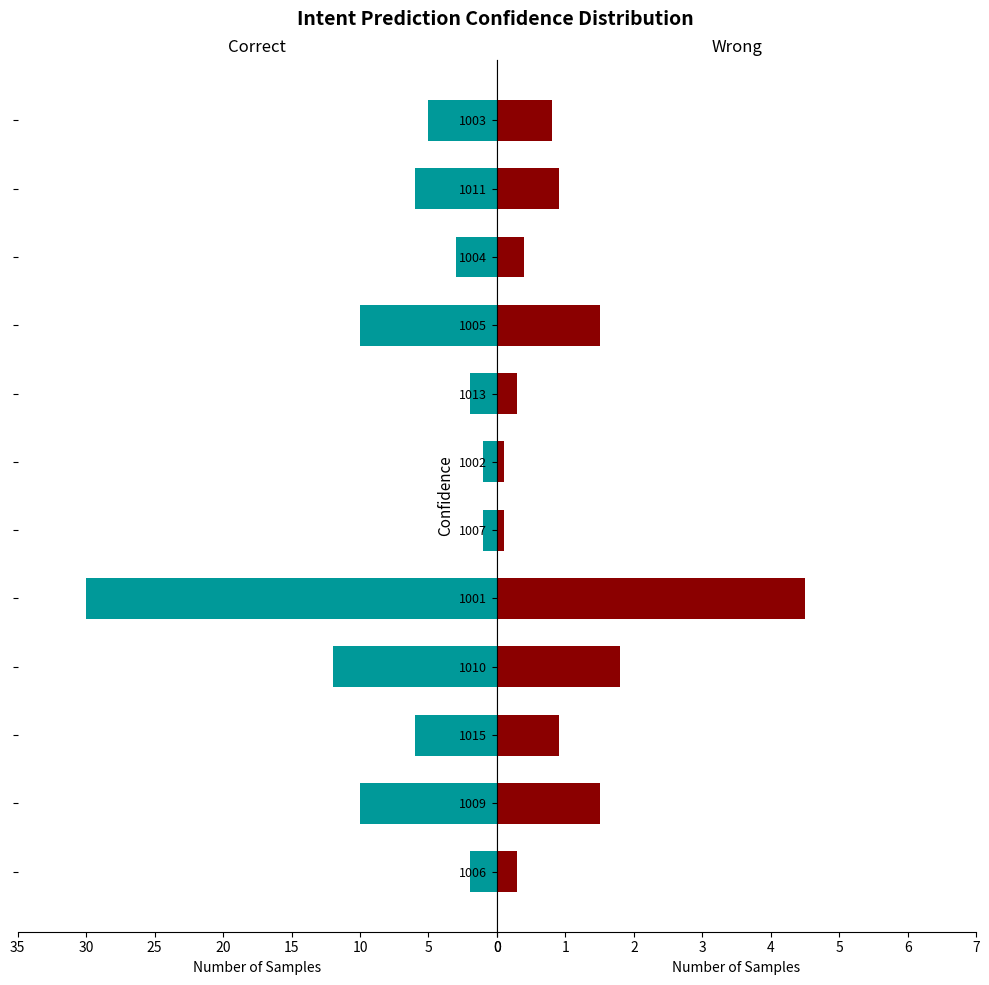

What are all the series names shown in the legend?

Correct, Wrong